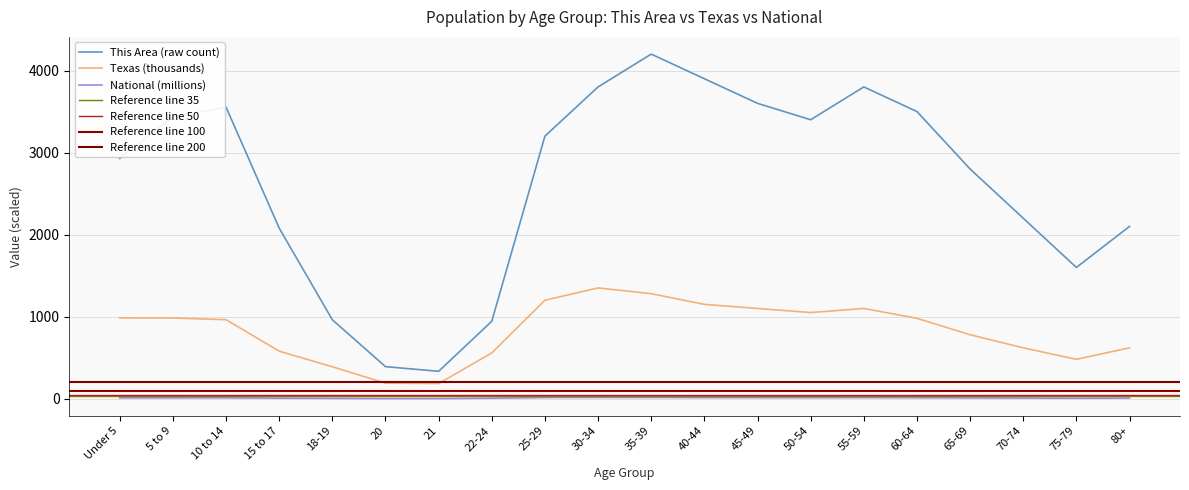

Which category has the lowest value in the This Area series?

21